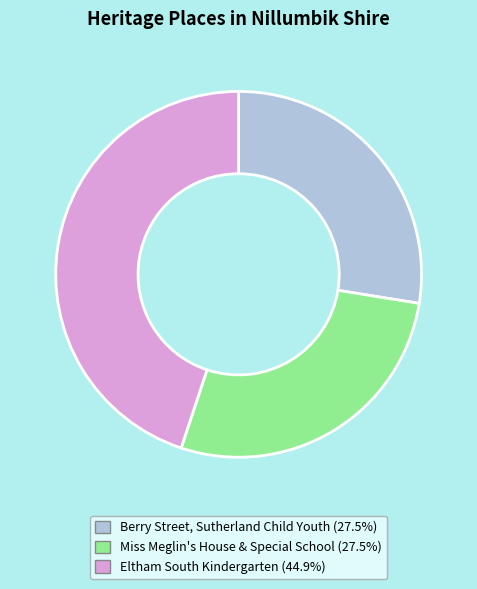

Is there a majority slice in this chart?

No